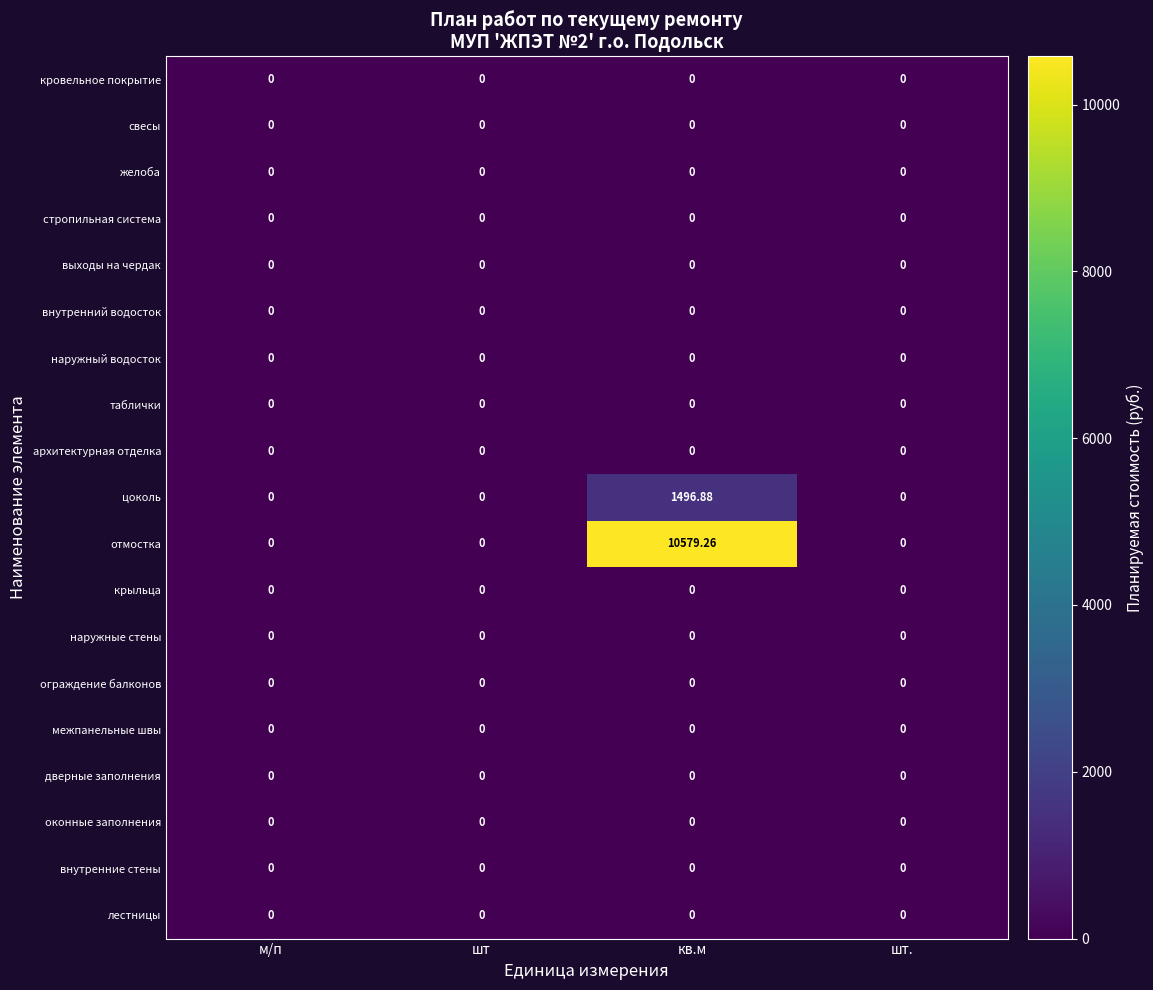

At which category is the sum across all series the highest?

кв.м